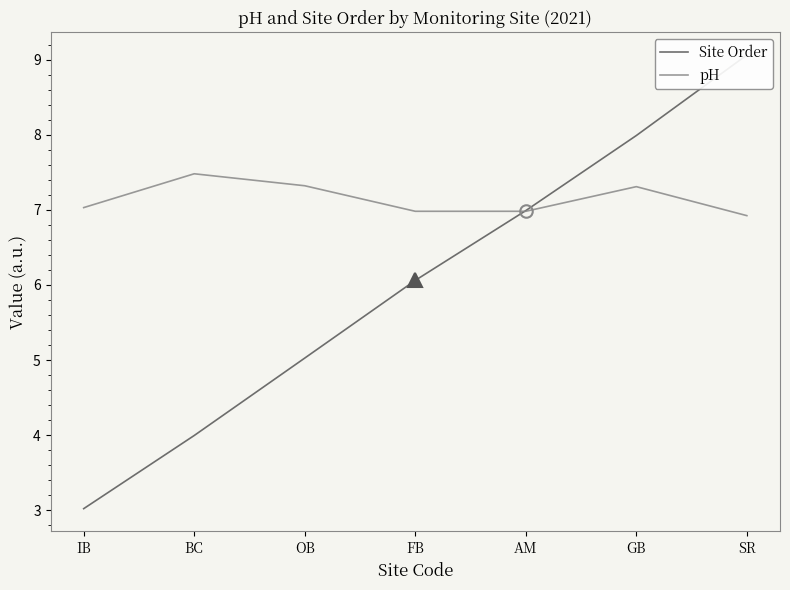

Reading right to left, transcribe all the data shown in this chart.

Site Order: 9.1	8.0	7.0	6.1	5.0	4.0	3.0
pH: 6.9	7.3	7.0	7.0	7.3	7.5	7.0